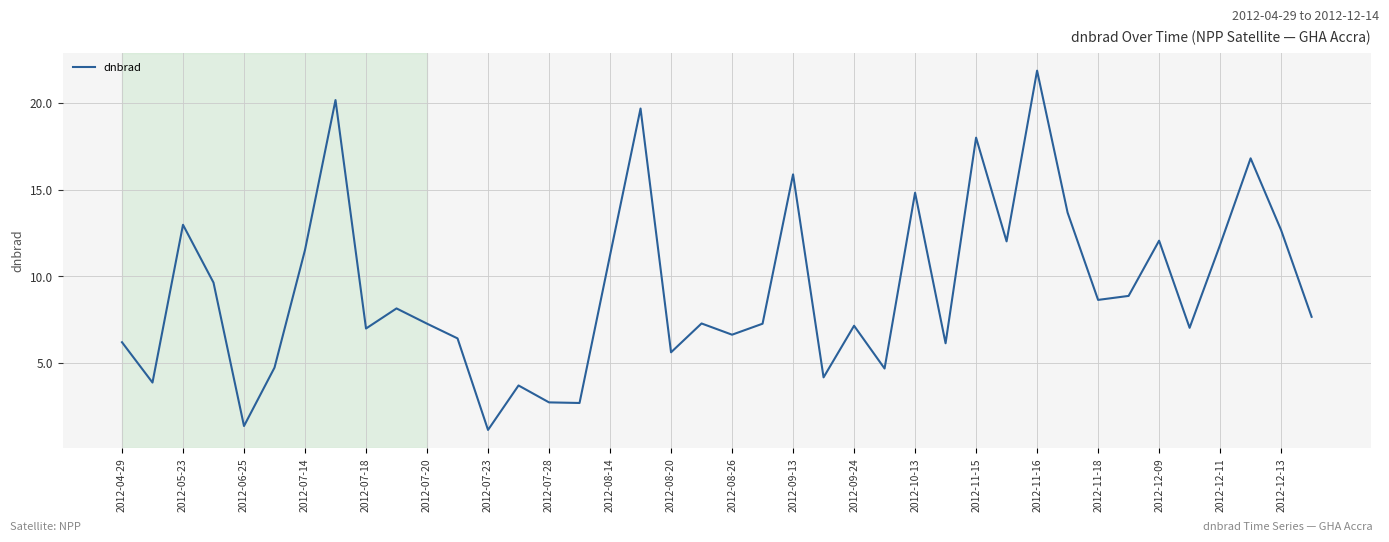

What is the difference between the maximum and minimum values?

20.7